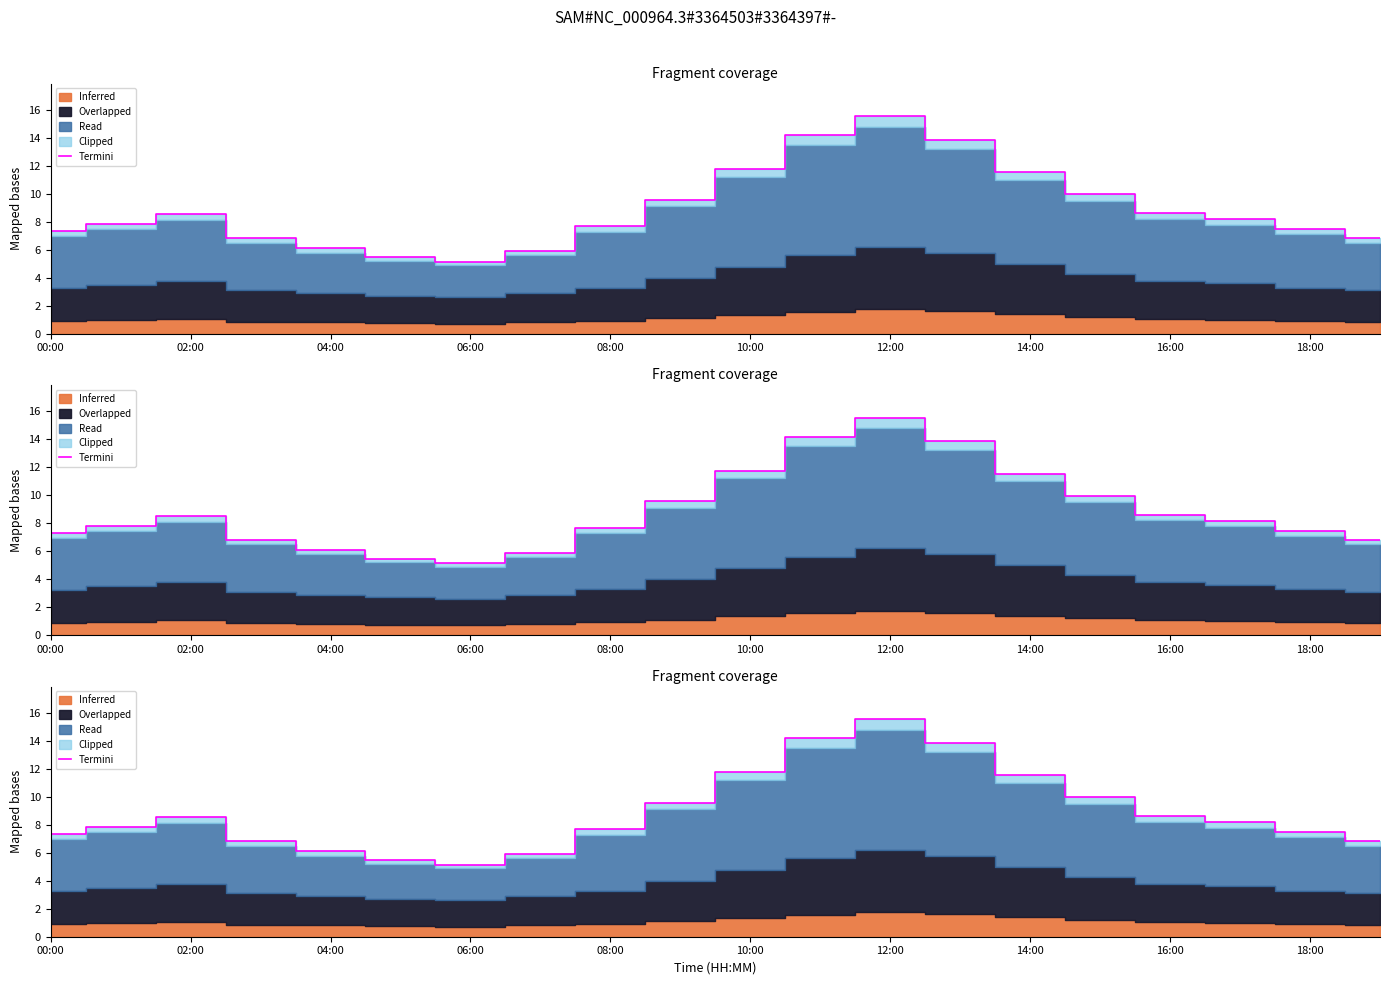

Approximately how many times larger is the value at 19 compared to 17?

0.8